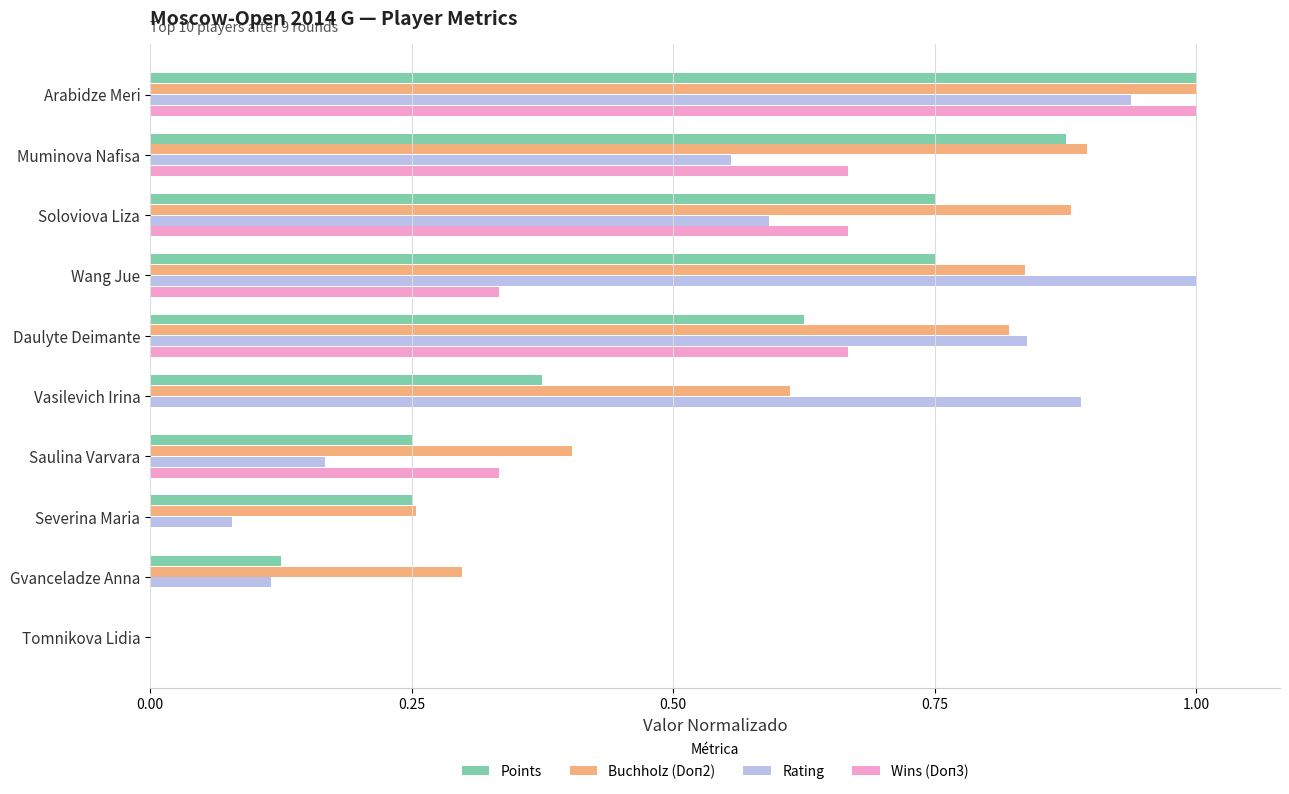

Between Muminova Nafisa and Vasilevich Irina, which series saw the biggest shift?

Wins (Doп3)